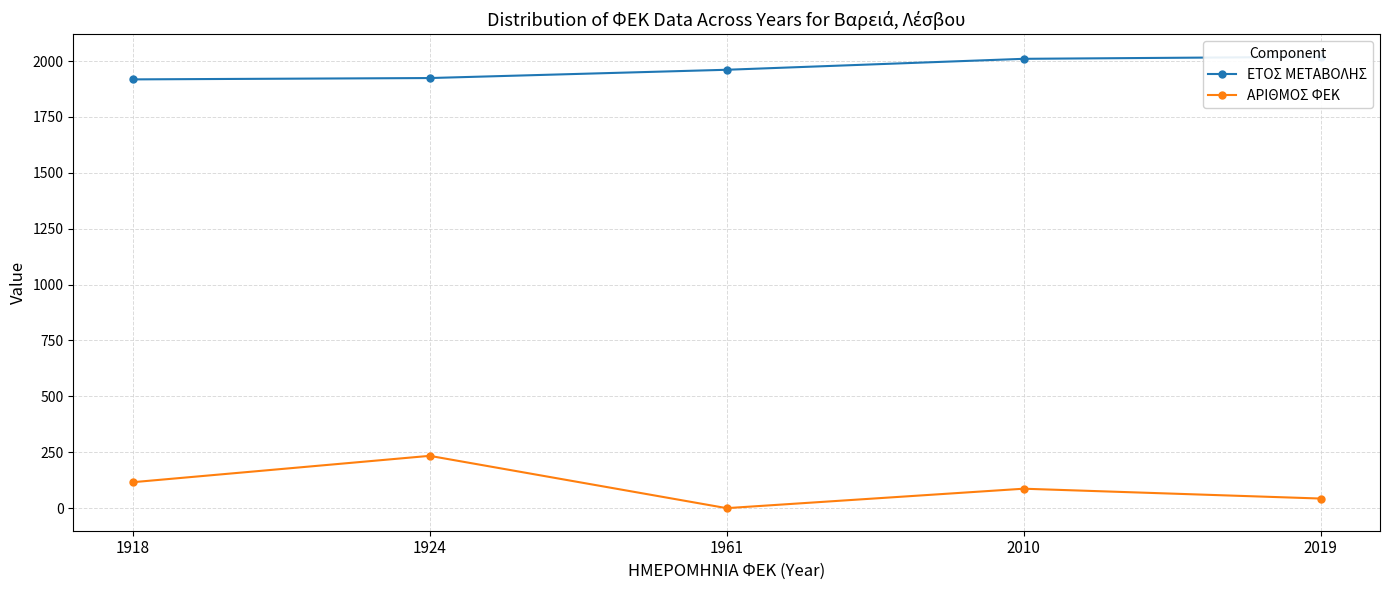

Reading left to right, transcribe all the data shown in this chart.

ΕΤΟΣ ΜΕΤΑΒΟΛΗΣ: 1918=1918	1924=1924	1961=1961	2010=2010	2019=2019
ΑΡΙΘΜΟΣ ΦΕΚ: 1918=116	1924=234	1961=0	2010=87	2019=43